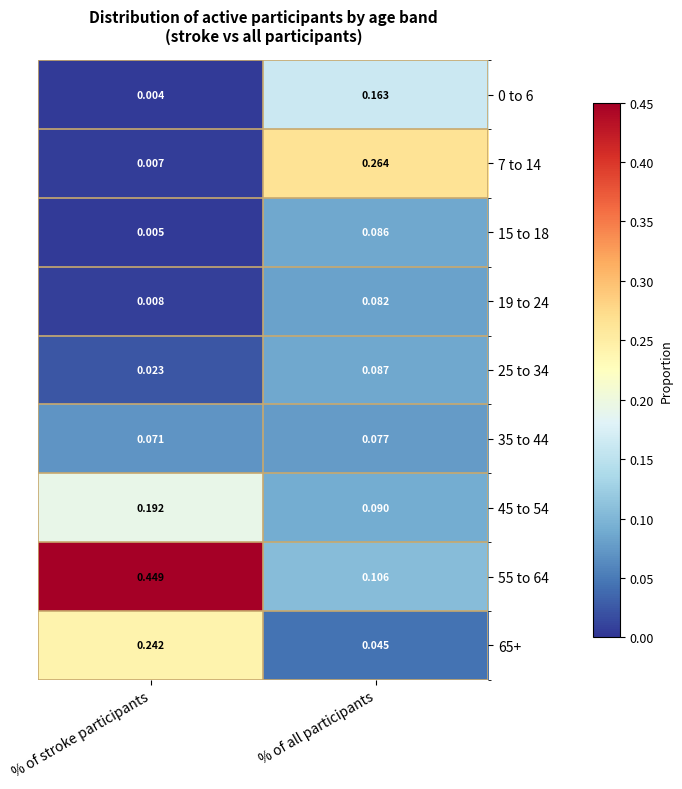

At which category is the sum across all series the highest?

% of stroke participants